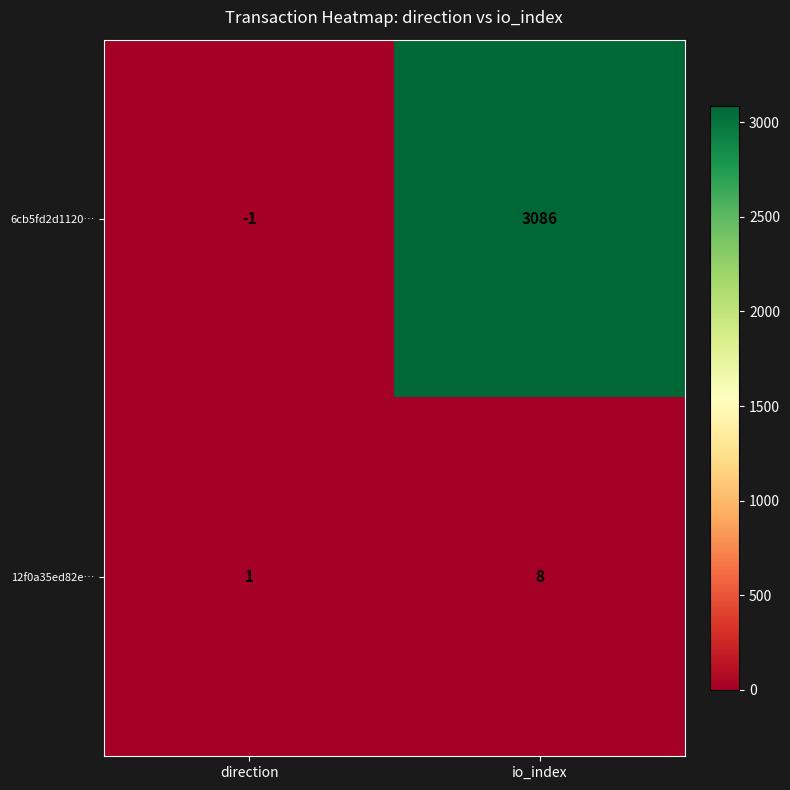

Reading right to left, list all the values displayed in this chart.

6cb5fd2d1120…: 3086	-1
12f0a35ed82e…: 8	1